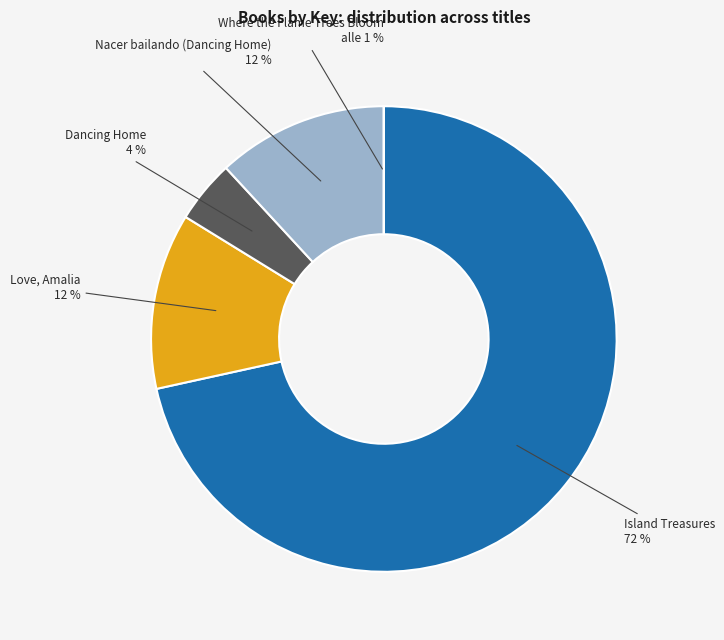

Does Island Treasures represent more than half of the total?

Yes